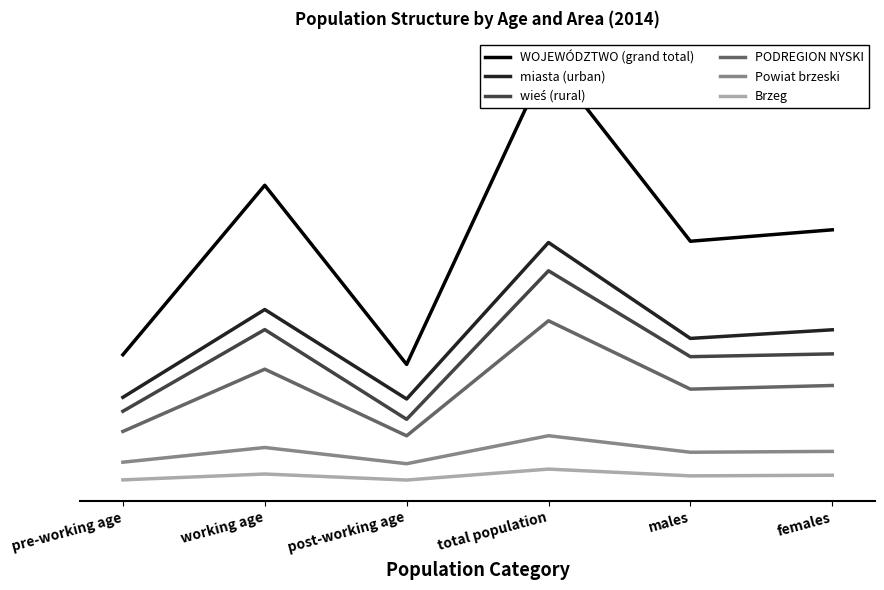

List the labels in order of Brzeg value, smallest first.

post-working age, pre-working age, males, females, working age, total population